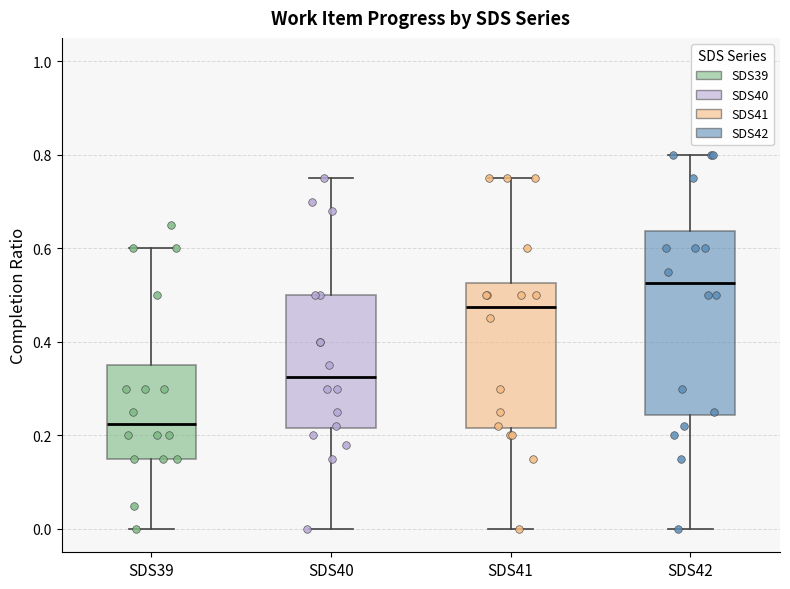

Which box has the lowest median line?

SDS39